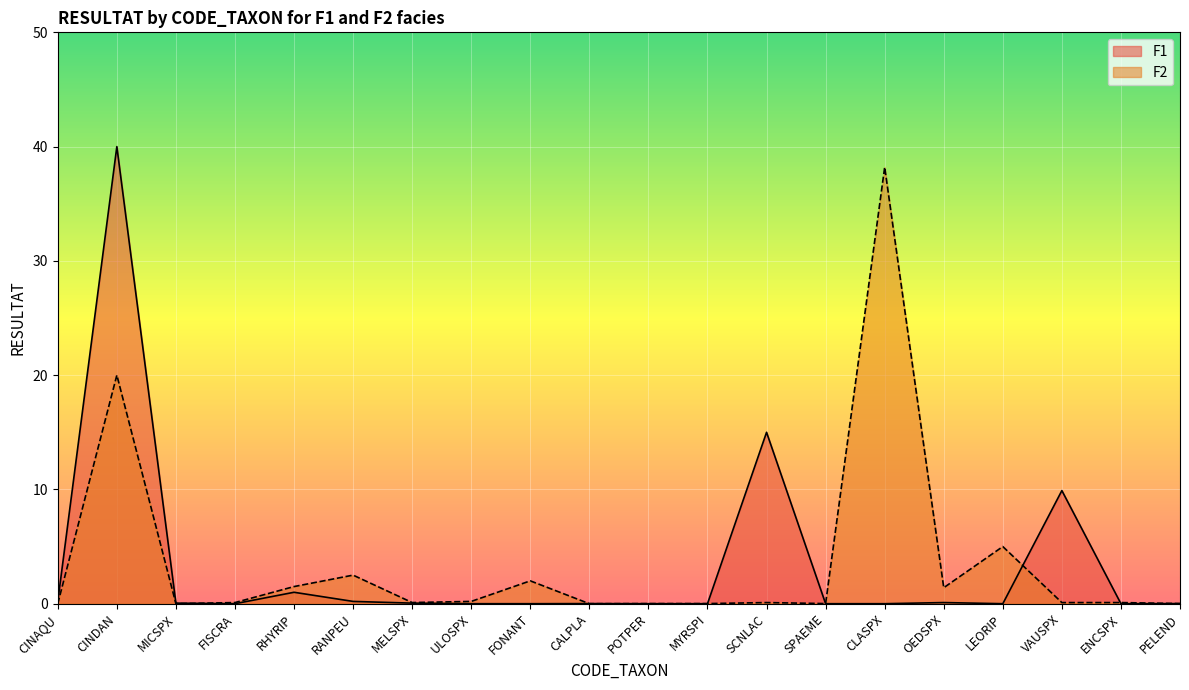

How many interior local peaks does the F2_RESULTAT series have?

7